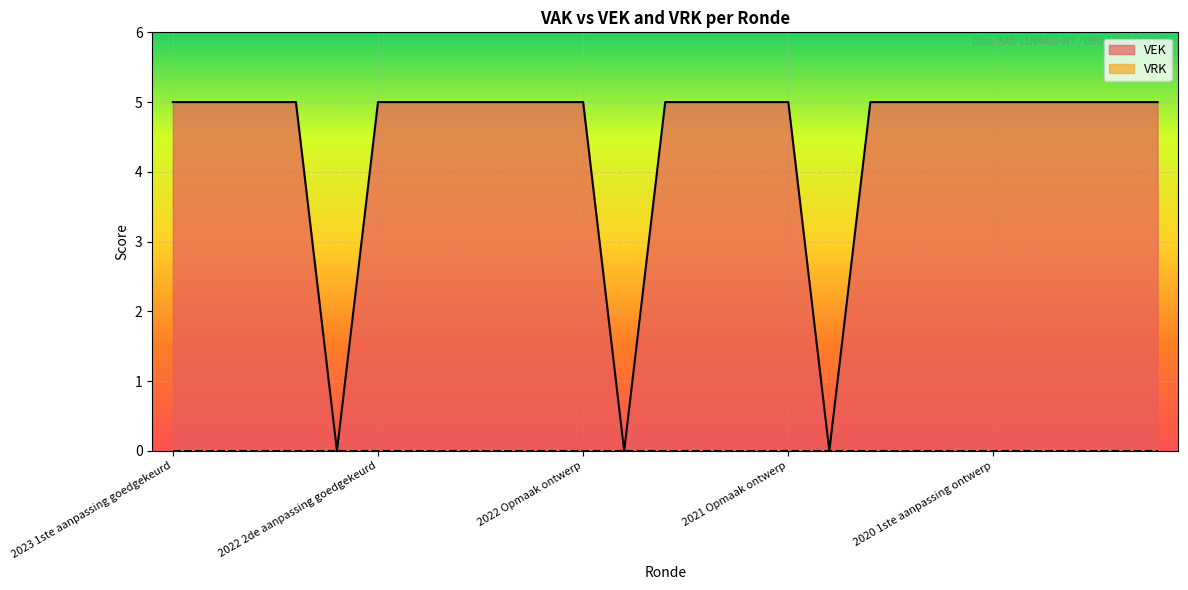

Between 2022 Opmaak goedgekeurd and 2023 1ste aanpassing goedgekeurd, which is larger?

2022 Opmaak goedgekeurd